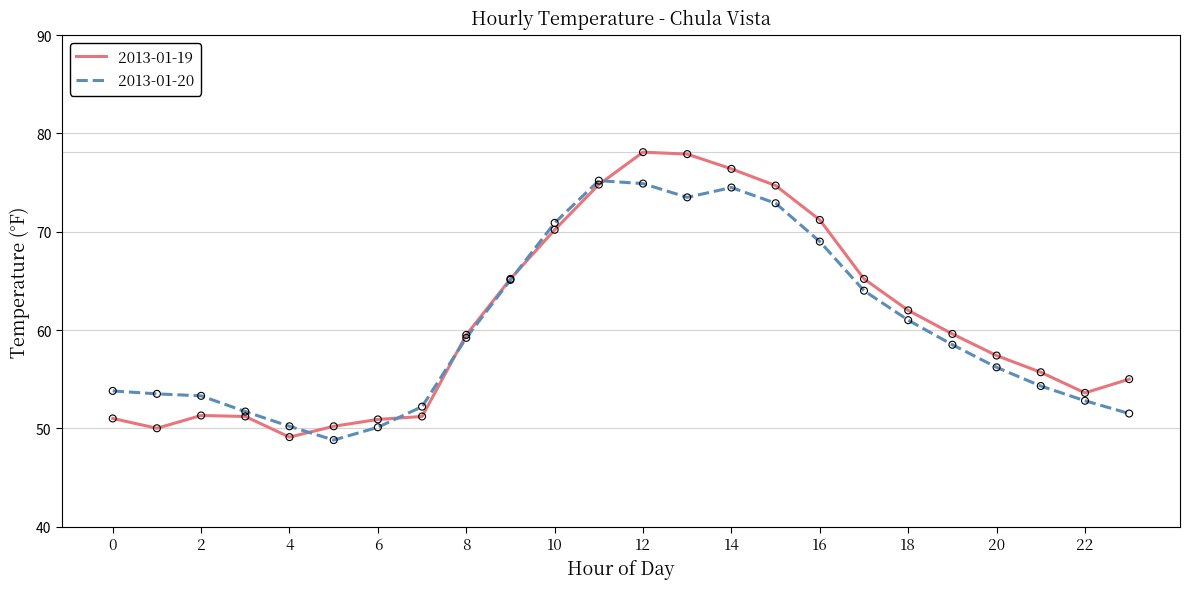

Which series has the largest range (max minus min)?

2013-01-19